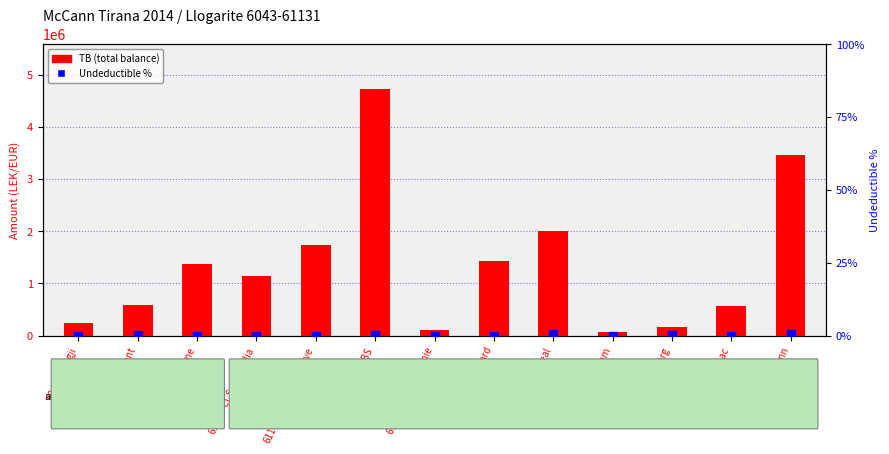

Which series has the widest spread of Y values?

TB (total balance)